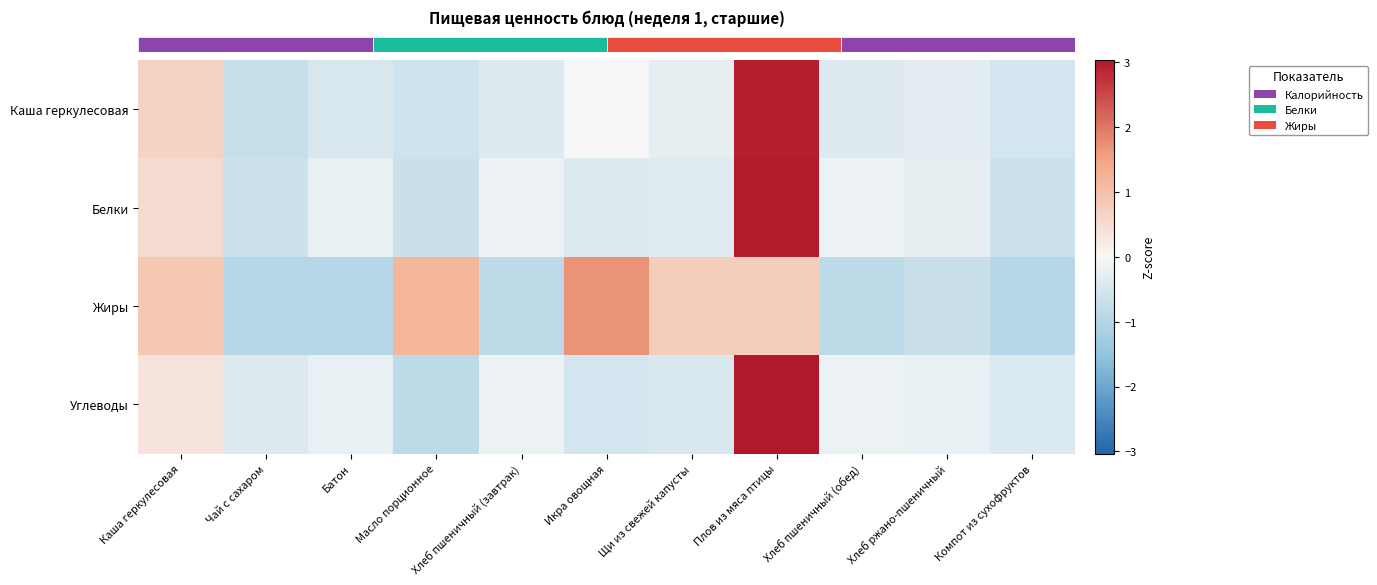

Rank the series by their maximum value, from lowest to highest.

row_2, row_0, row_1, row_3